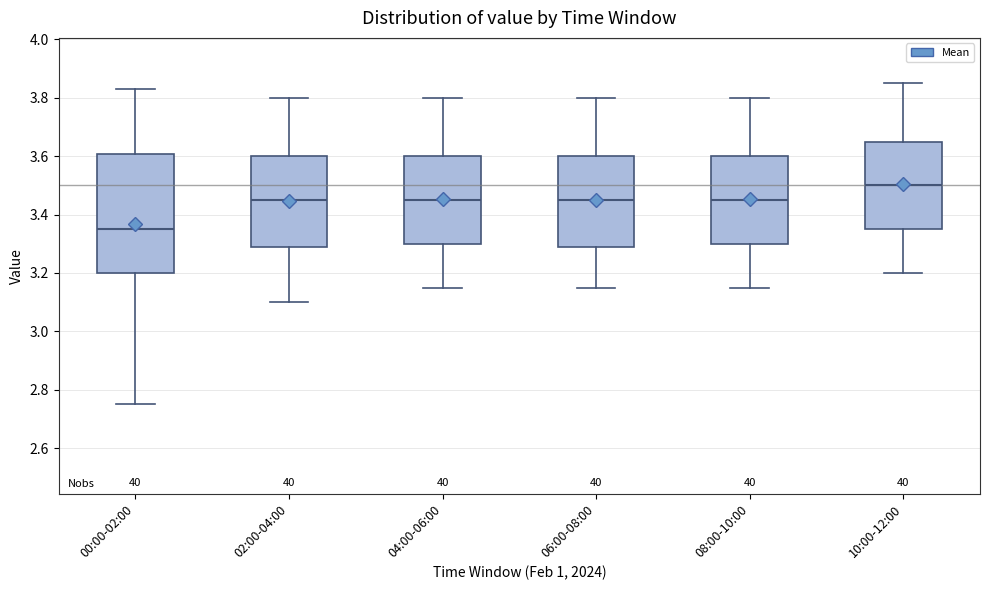

Reading left to right, transcribe this box plot: for each box, give where its median line is, the range the box spans, and where its two whiskers end, as read against the y-axis. The values are not printed on the chart, so give them approximately, as read against the axis.

00:00-02:00: median 3.36, box 3.20 to 3.60, whiskers 2.76 to 3.84
02:00-04:00: median 3.46, box 3.28 to 3.60, whiskers 3.10 to 3.80
04:00-06:00: median 3.46, box 3.30 to 3.60, whiskers 3.16 to 3.80
06:00-08:00: median 3.46, box 3.28 to 3.60, whiskers 3.16 to 3.80
08:00-10:00: median 3.46, box 3.30 to 3.60, whiskers 3.16 to 3.80
10:00-12:00: median 3.50, box 3.36 to 3.66, whiskers 3.20 to 3.86